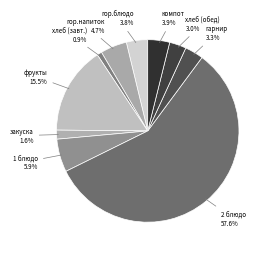

Which slice is the smallest?

хлеб (завт.)